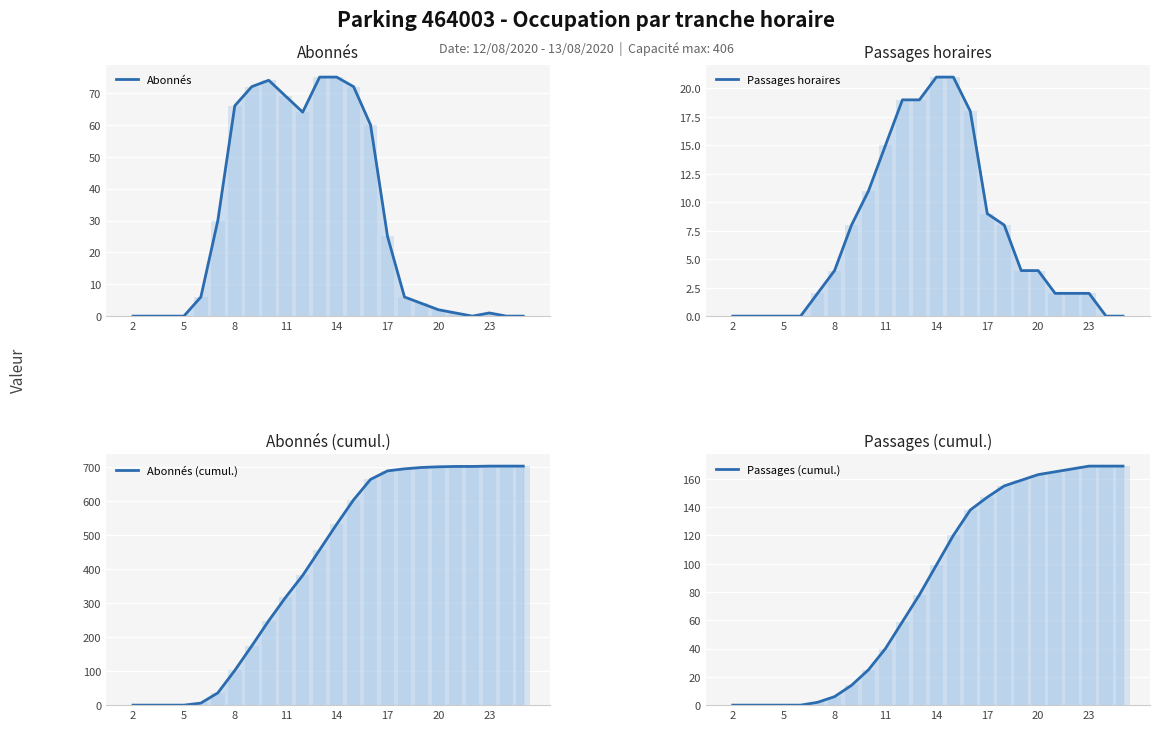

What is the highest value of the Passages horaires series?

21